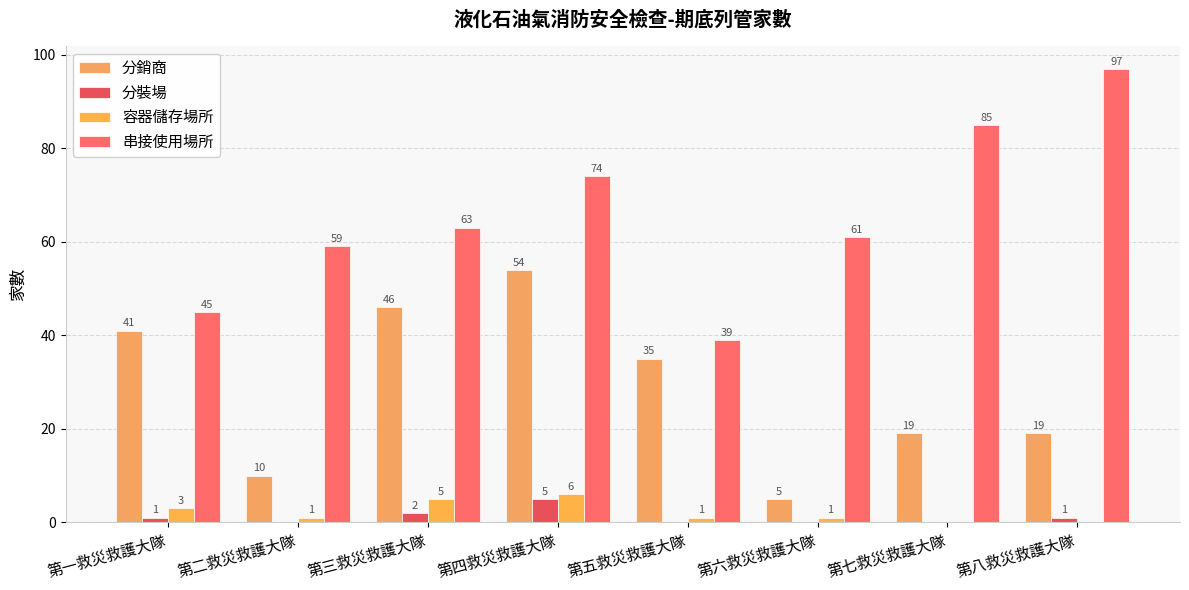

How many 分銷商 values are between 19 and 46?

5